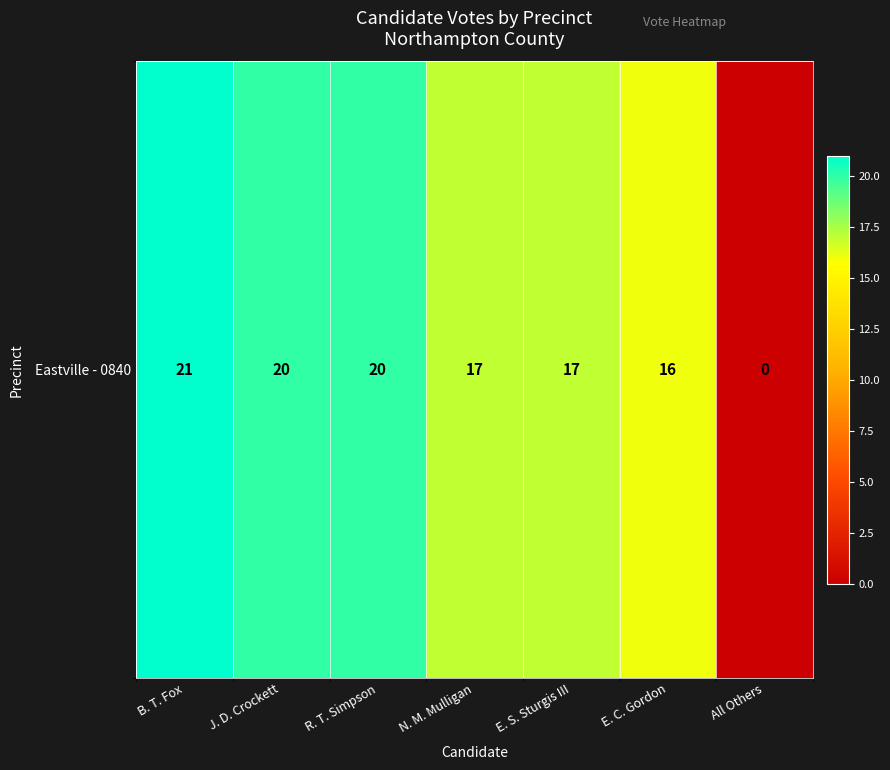

Reading left to right, list all the values displayed in this chart.

21	20	20	17	17	16	0